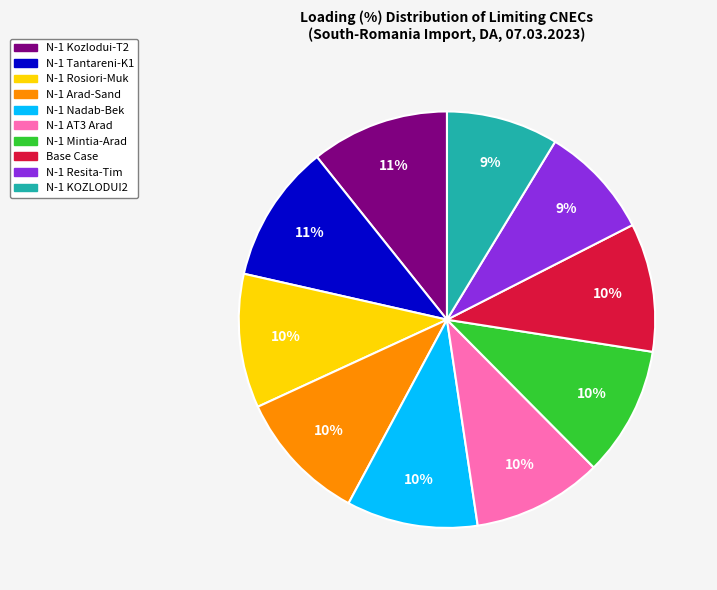

To the nearest percent, what is the average slice percentage?

10%